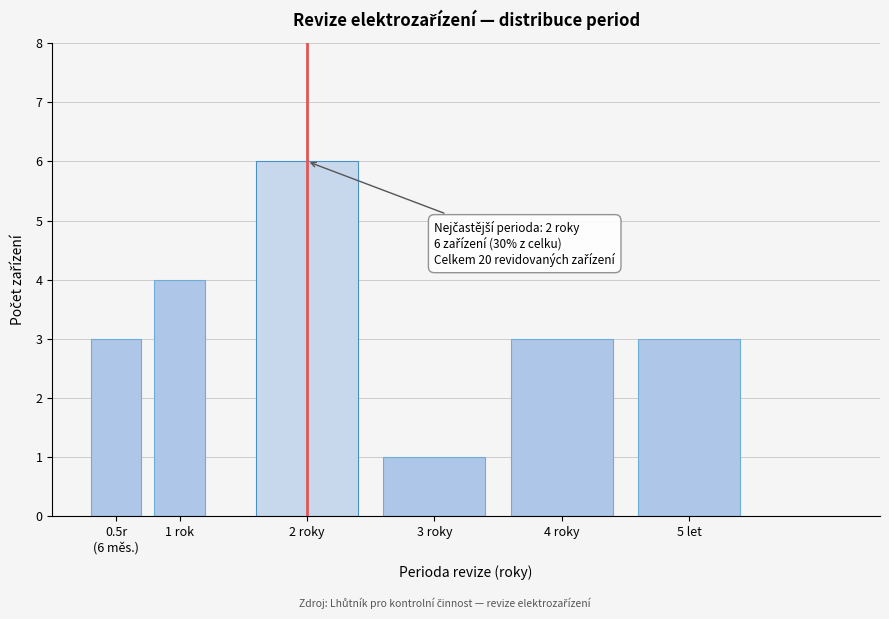

Reading left to right, what are all the values shown in this chart?

3	4	6	1	3	3